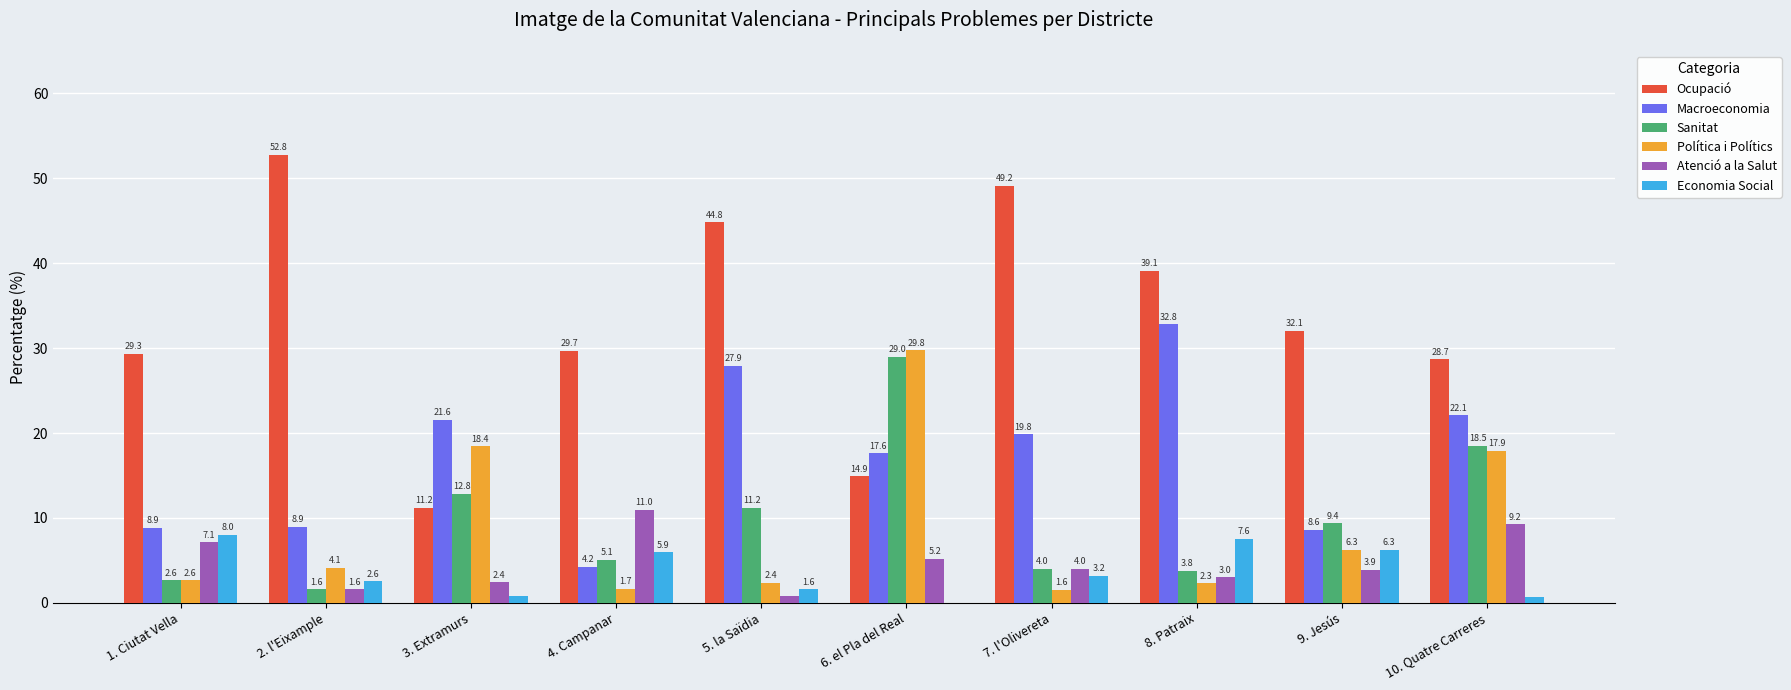

Where does the Economia Social series first go above 3?

1. Ciutat Vella